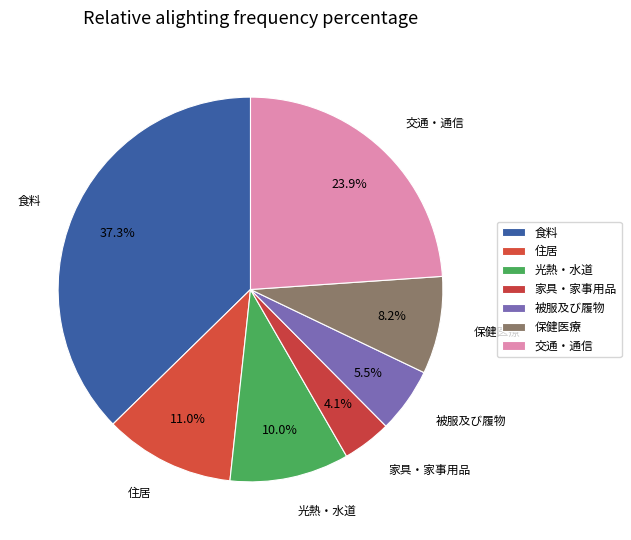

Count the number of slices in the pie.

7